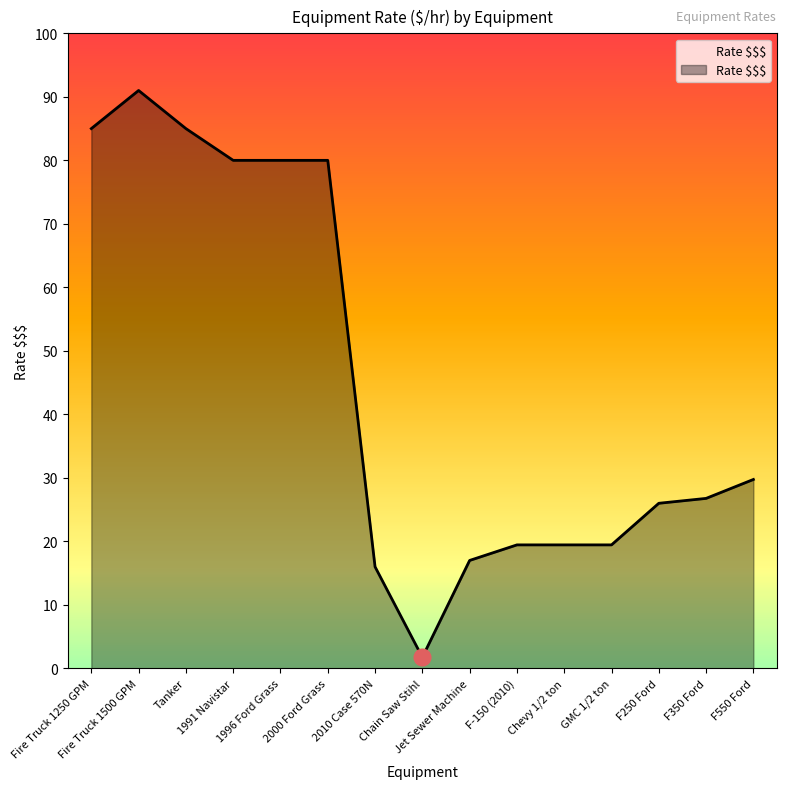

Where is the data nearest to the value 46?

F550 Ford